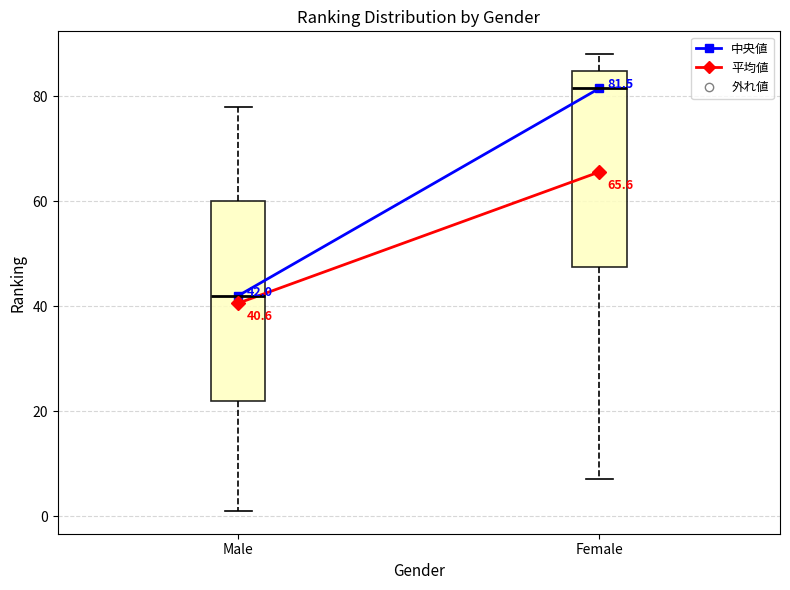

Which box has the lowest median line?

Male